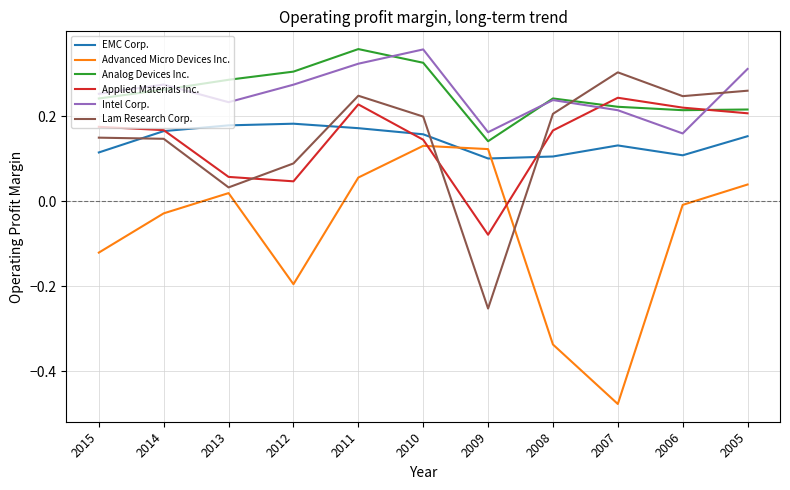

What are all the series names shown in the legend?

EMC Corp., Advanced Micro Devices Inc., Analog Devices Inc., Applied Materials Inc., Intel Corp., Lam Research Corp.